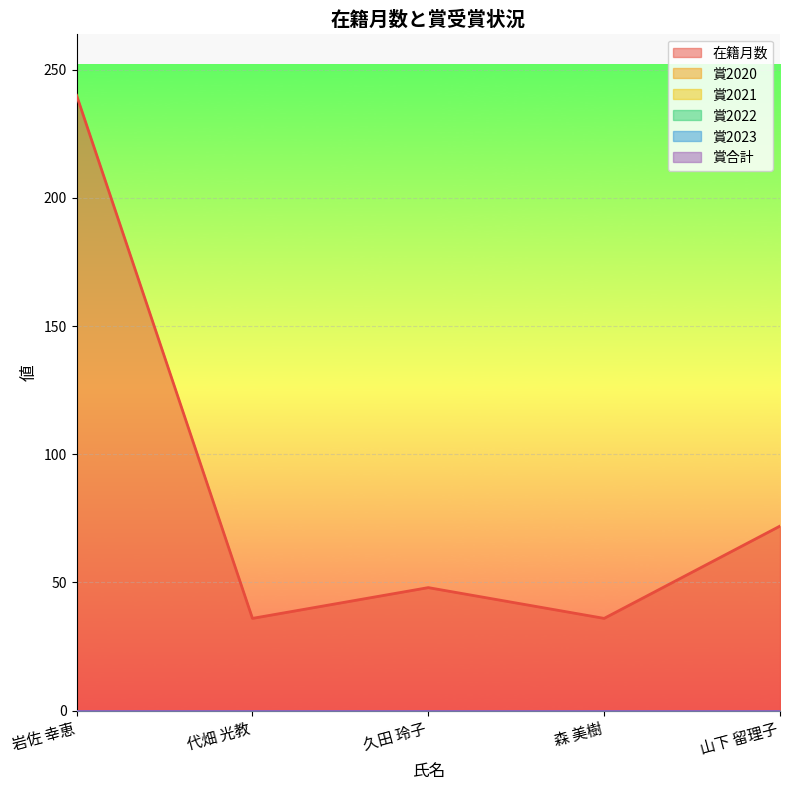

What is the difference between the 在籍月数 values at 代畑 光教 and 久田 玲子?

12